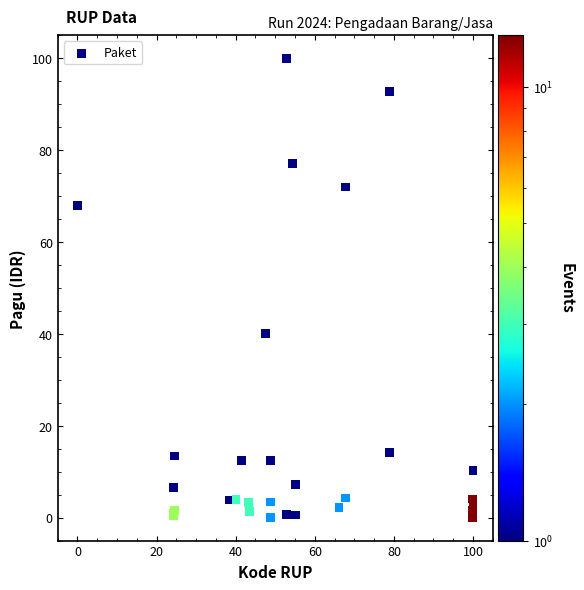

What Y value in the scatter plot is closest to 50?

40.1